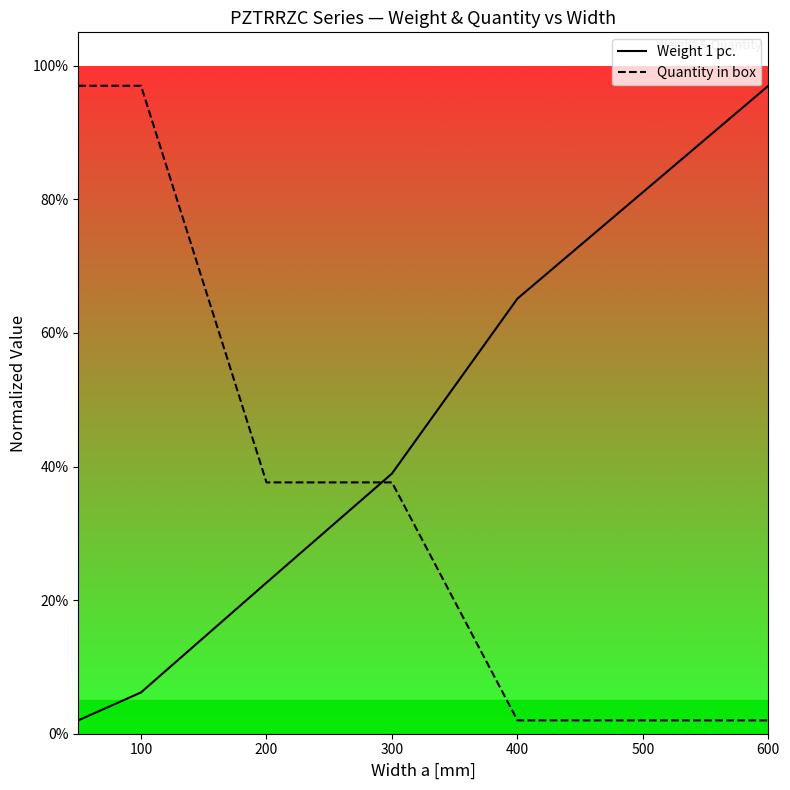

True or false: Weight 1 pc. and Quantity in box cross at least once.

True